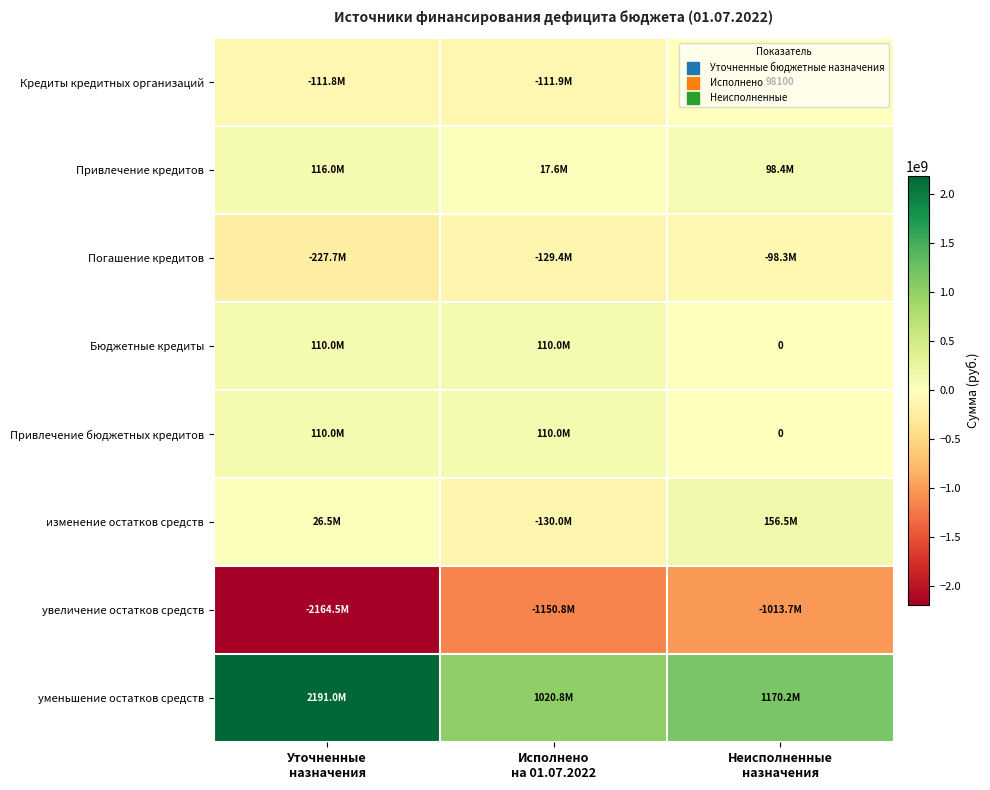

At how many categories does at least one series exceed 972353506?

3